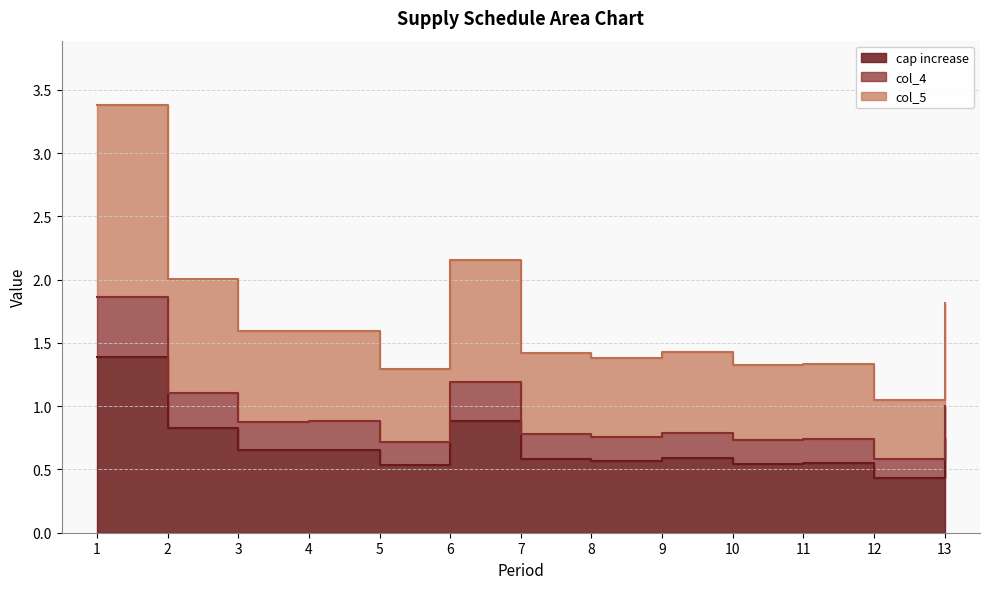

What is the value of the cap increase point at the 5th from the left?

0.5